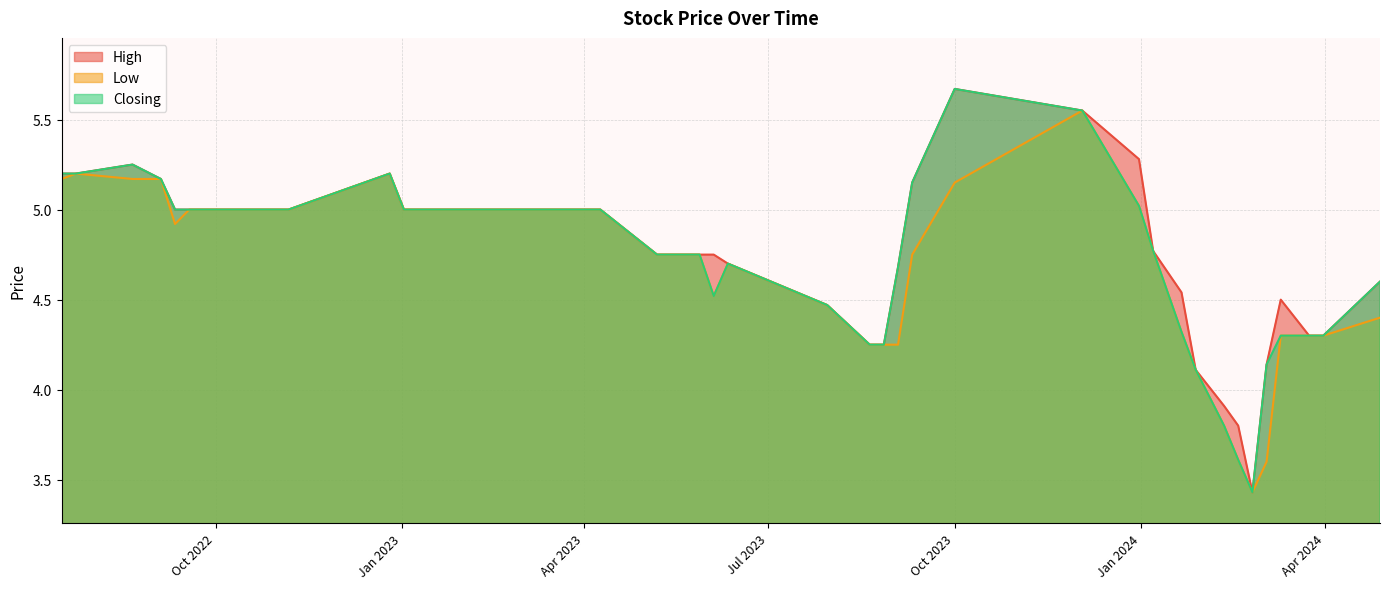

True or false: Closing and Low cross at least once.

False